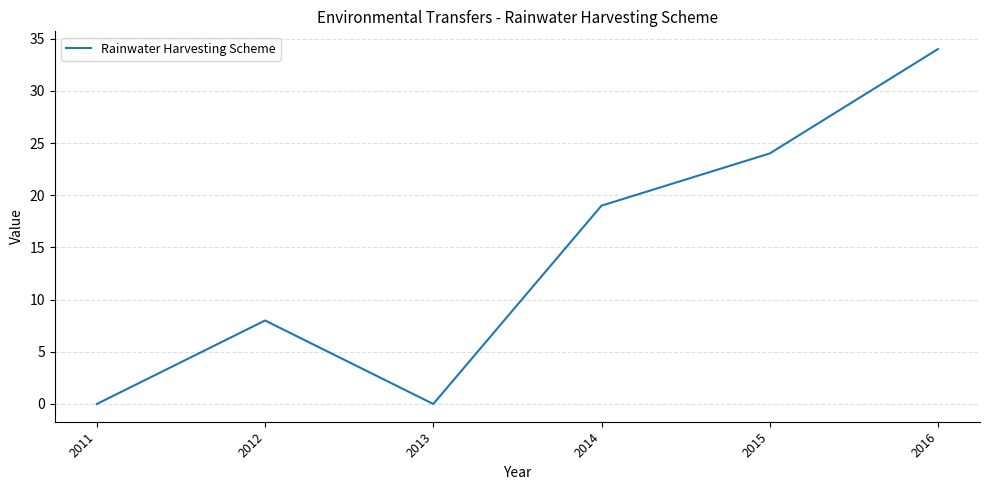

How many values are between 0 and 24?

5